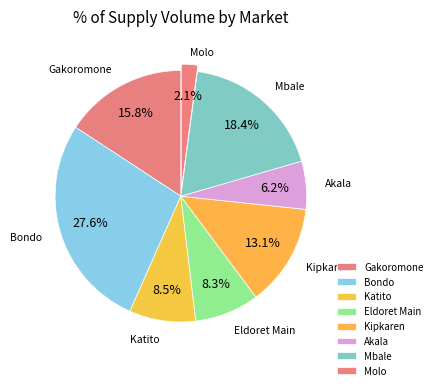

Does any single category account for the majority?

No